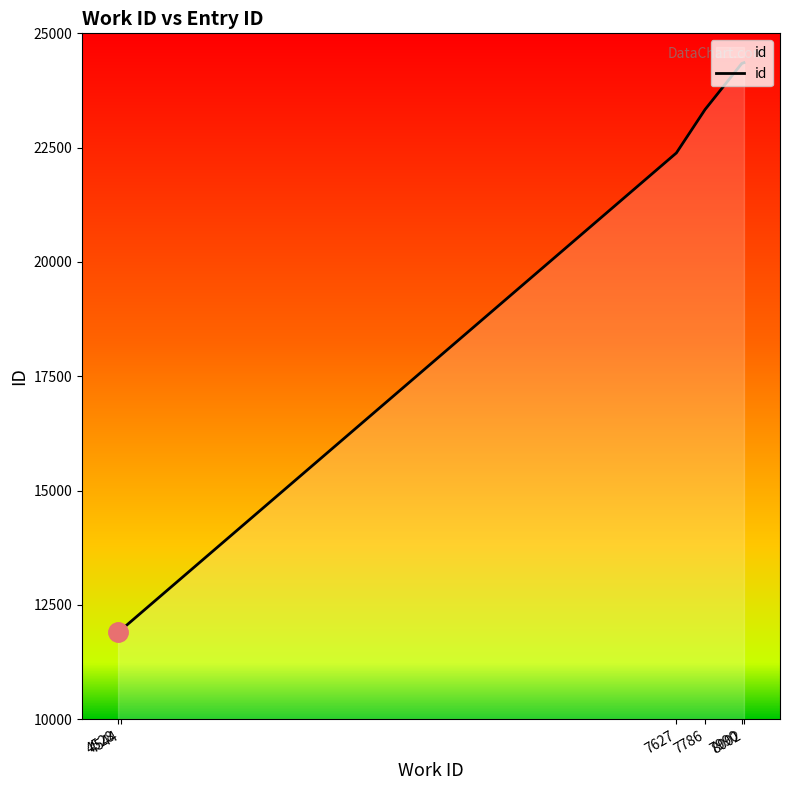

What is the greatest value displayed?

24358